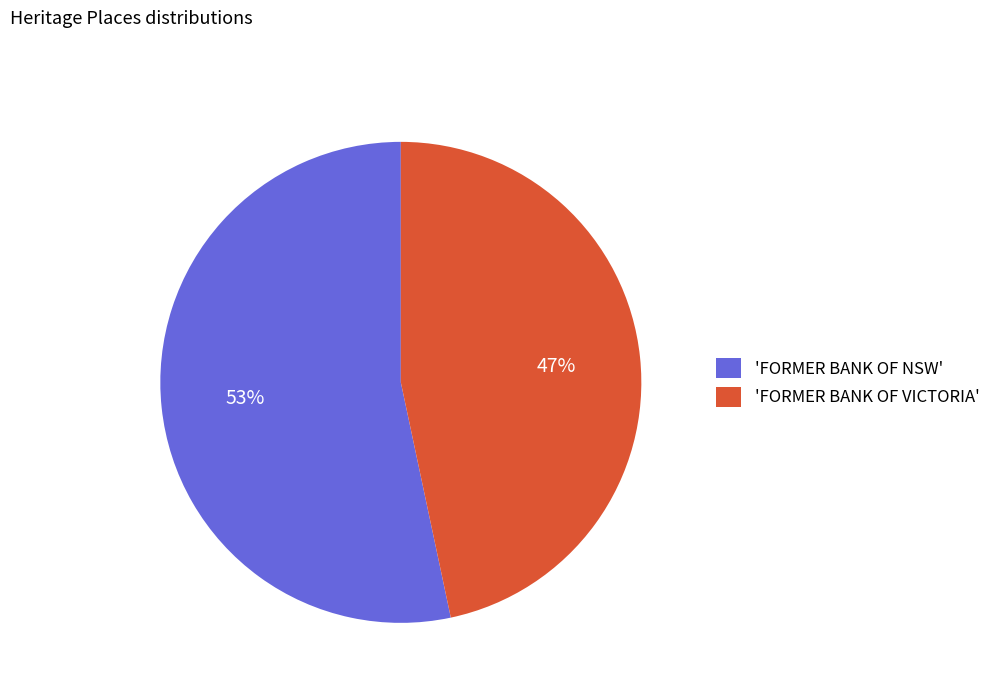

Combined, do 'FORMER BANK OF VICTORIA' and 'FORMER BANK OF NSW' account for over 50%?

Yes